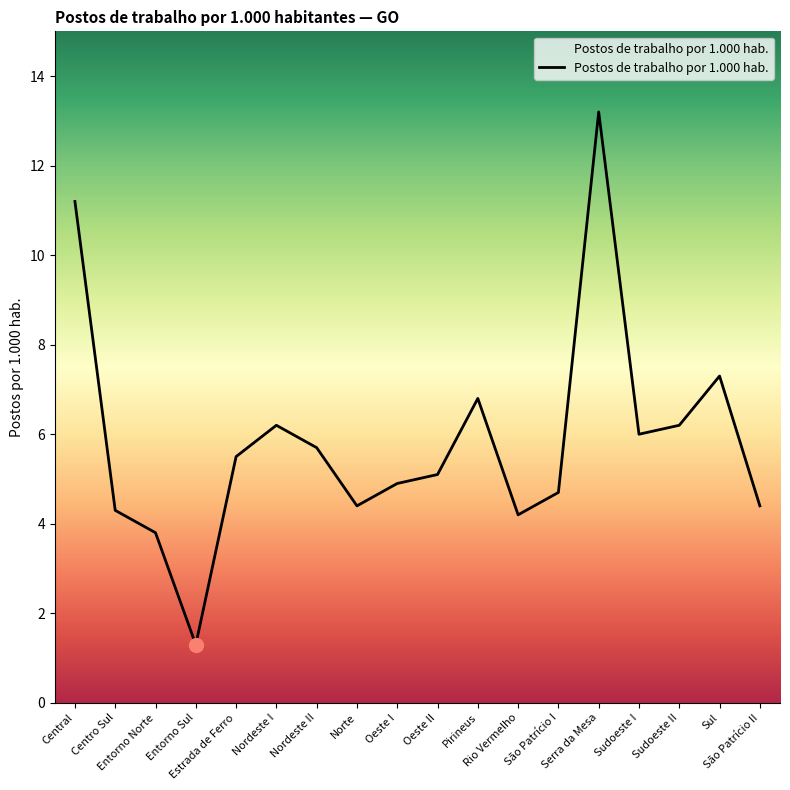

Reading right to left, list all the values displayed in this chart.

4.4	7.3	6.2	6.0	13.2	4.7	4.2	6.8	5.1	4.9	4.4	5.7	6.2	5.5	1.3	3.8	4.3	11.2